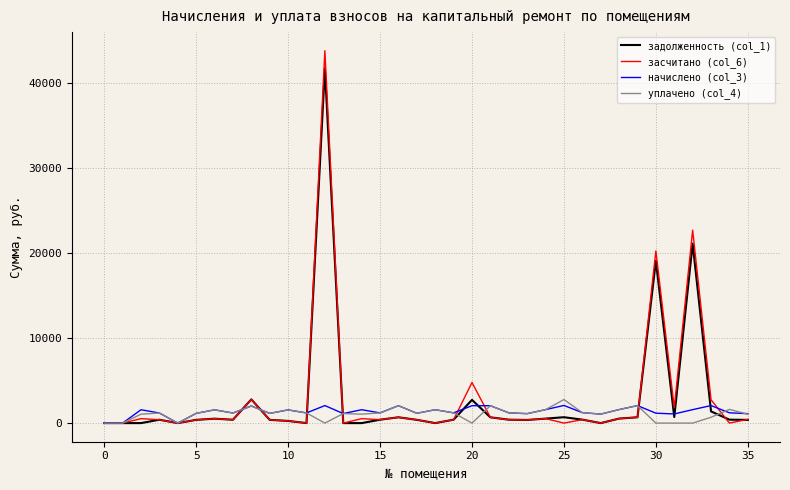

True or false: засчитано (col_6) and задолженность (col_1) intersect in this chart.

True